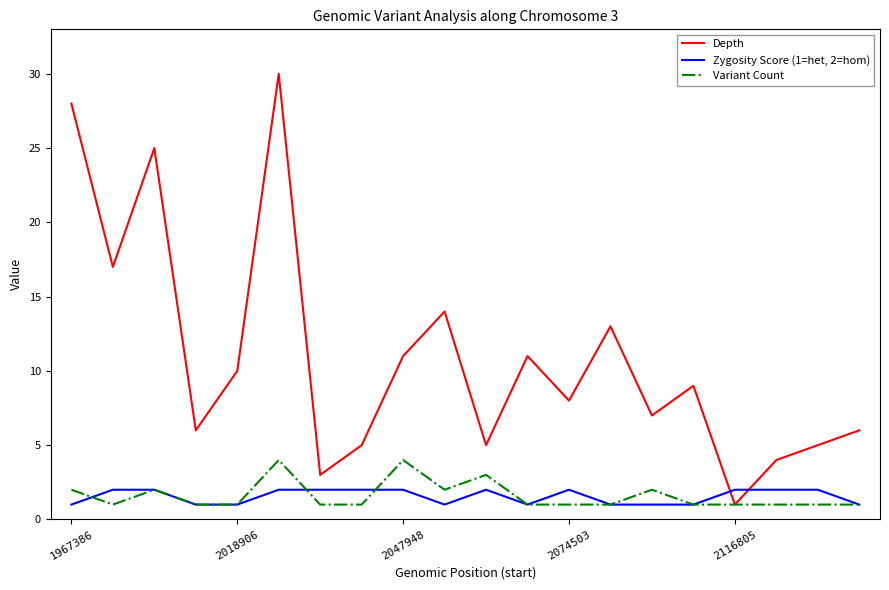

List the series in order of their peak value, lowest first.

Zygosity Score (1=het, 2=hom), Variant Count, Depth